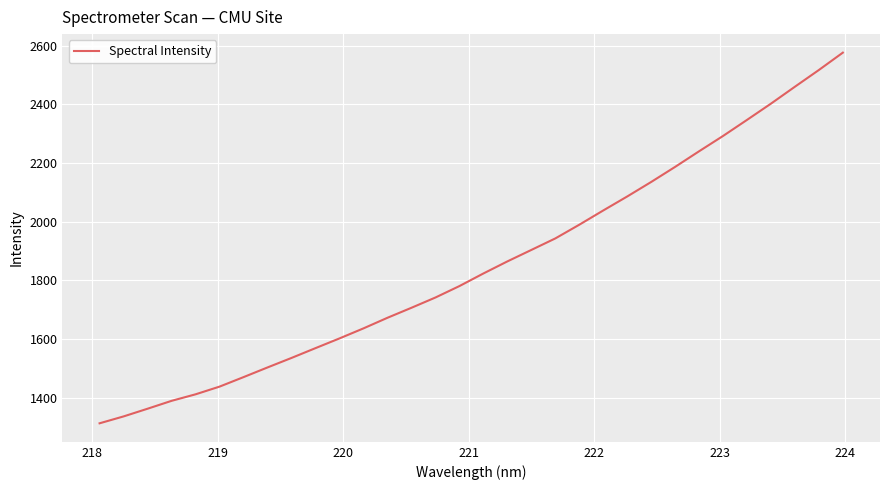

What is the greatest value displayed?

2576.1